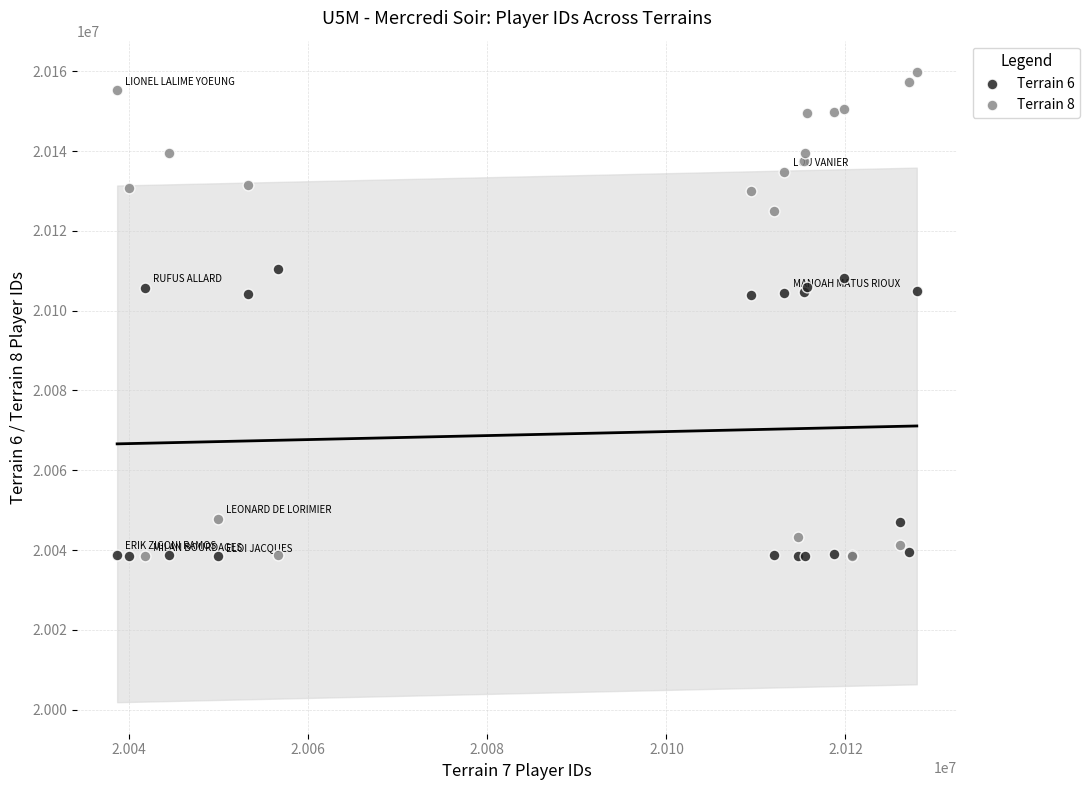

What are all the series names shown in the legend?

Terrain 6, Terrain 8